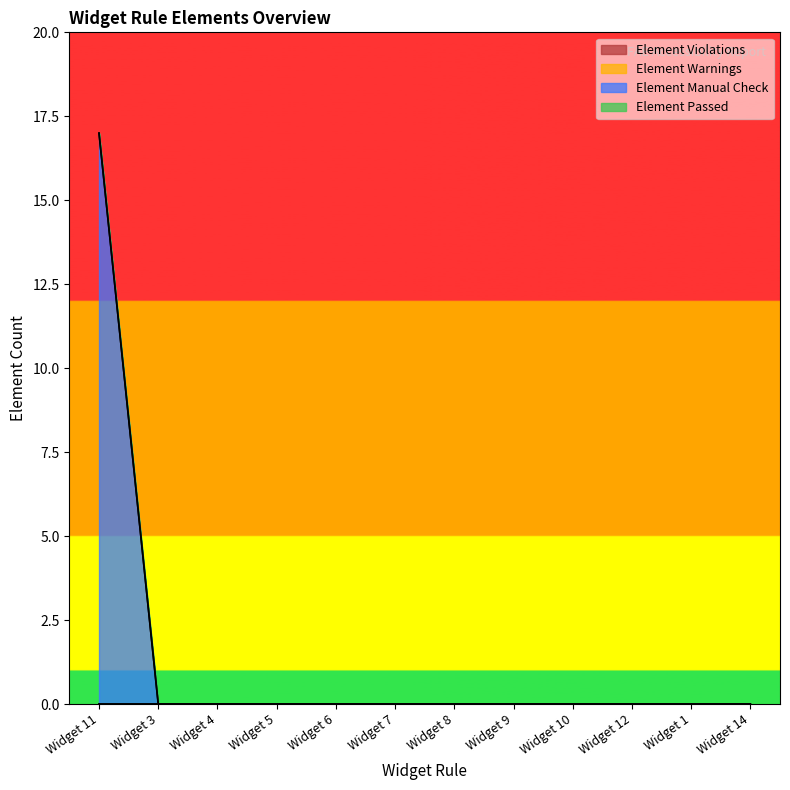

What is the label of the 5th point from the right?

Widget 9